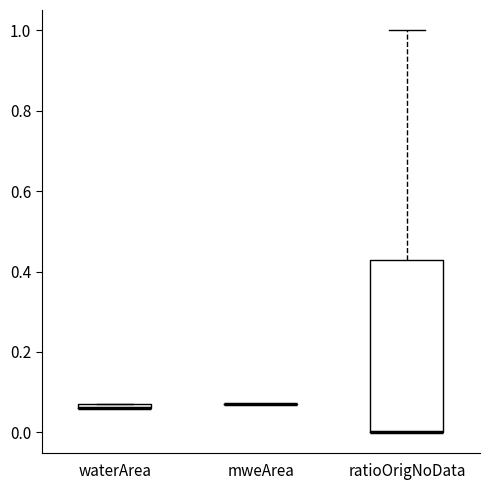

Comparing the boxes themselves (not the whiskers), which one is the tallest?

ratioOrigNoData